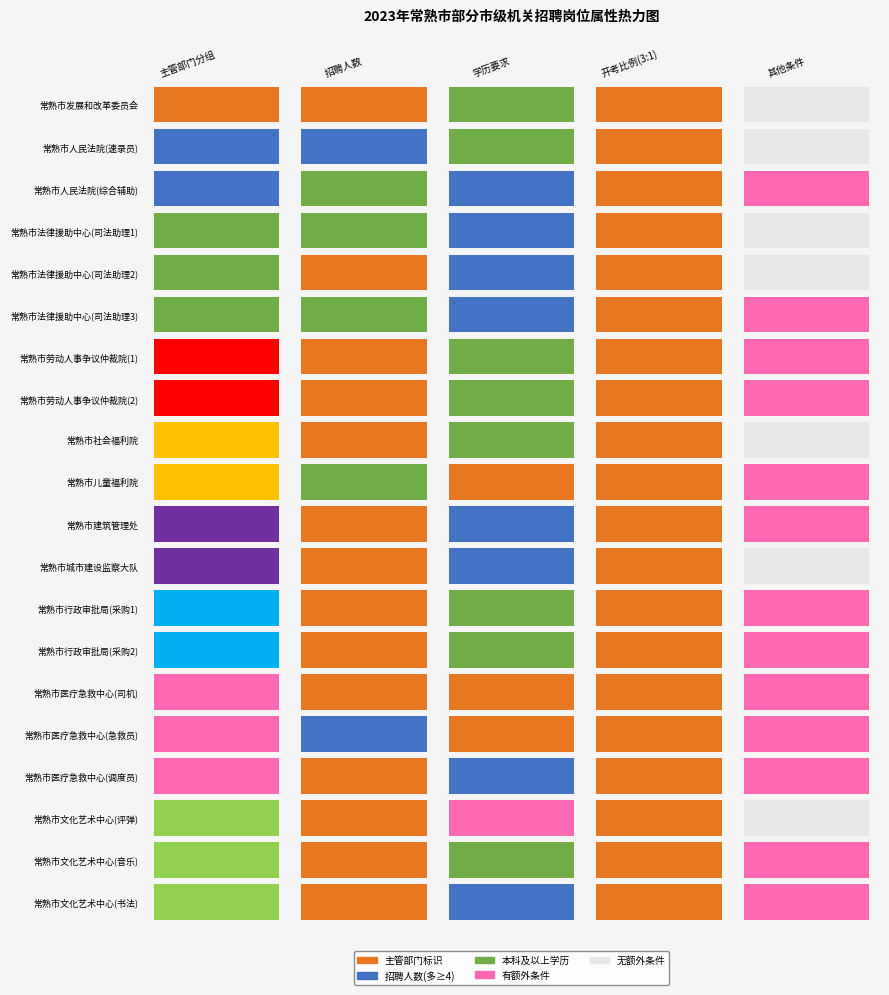

Which has a higher value, 3 or 1?

3